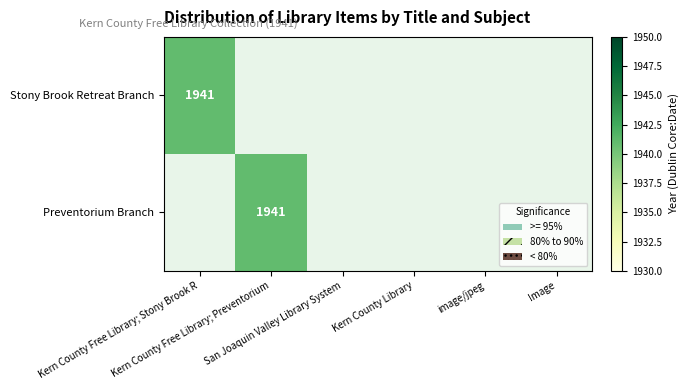

Reading left to right, what are all the values shown in this chart?

Stony Brook Retreat Branch: 1941	0	0	0	0	0
Preventorium Branch: 0	1941	0	0	0	0